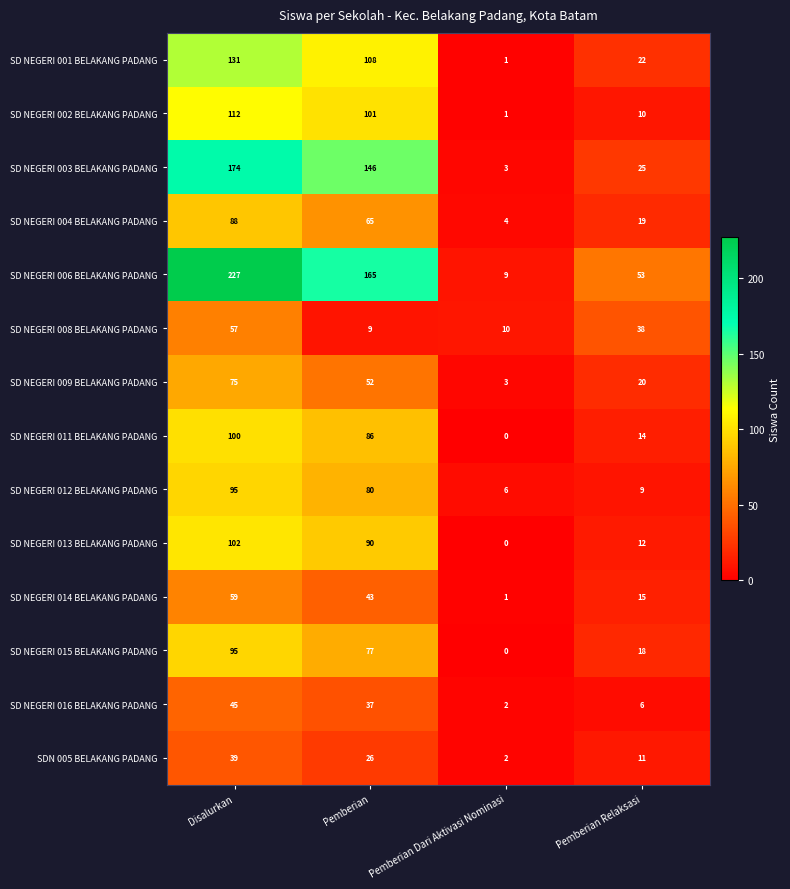

Is it true that SD NEGERI 008 BELAKANG PADANG equals 38 at Pemberian Relaksasi?

True